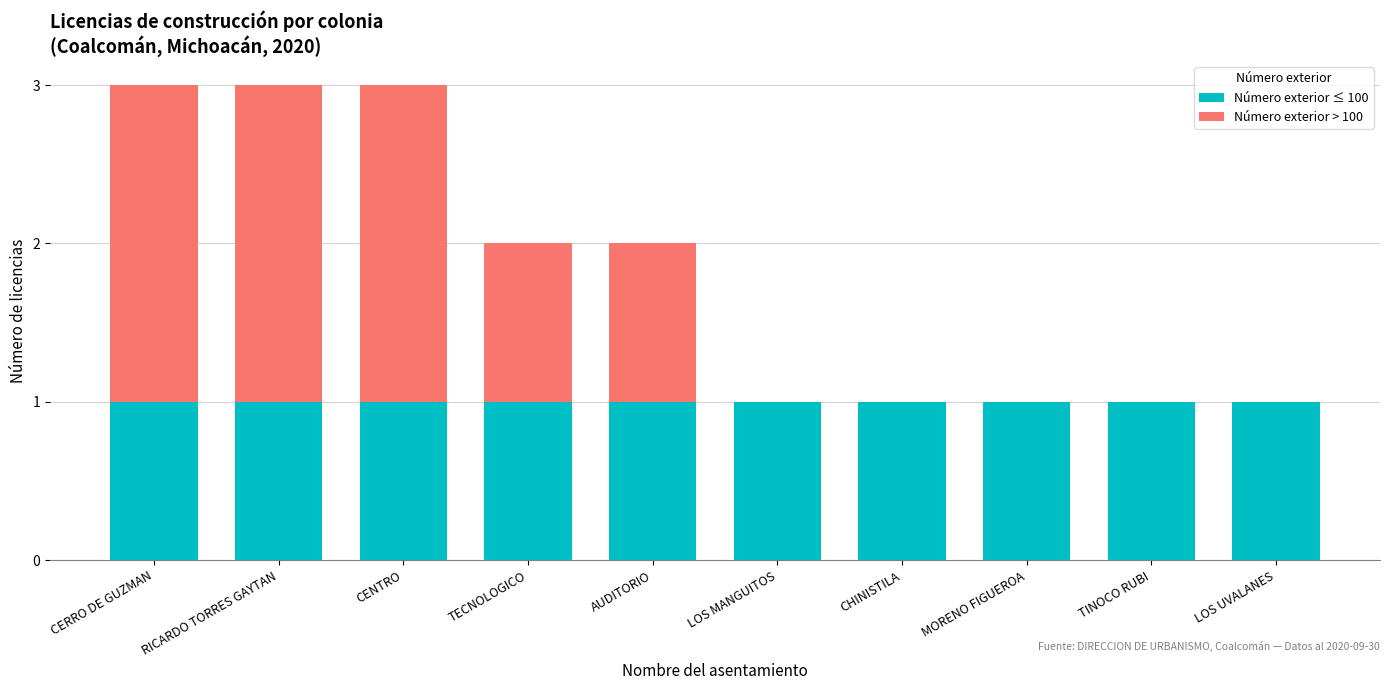

How many data points does each series have?

10